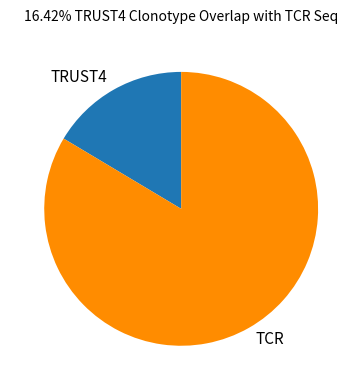

Do TRUST4 and TCR together represent more than half of the pie?

Yes